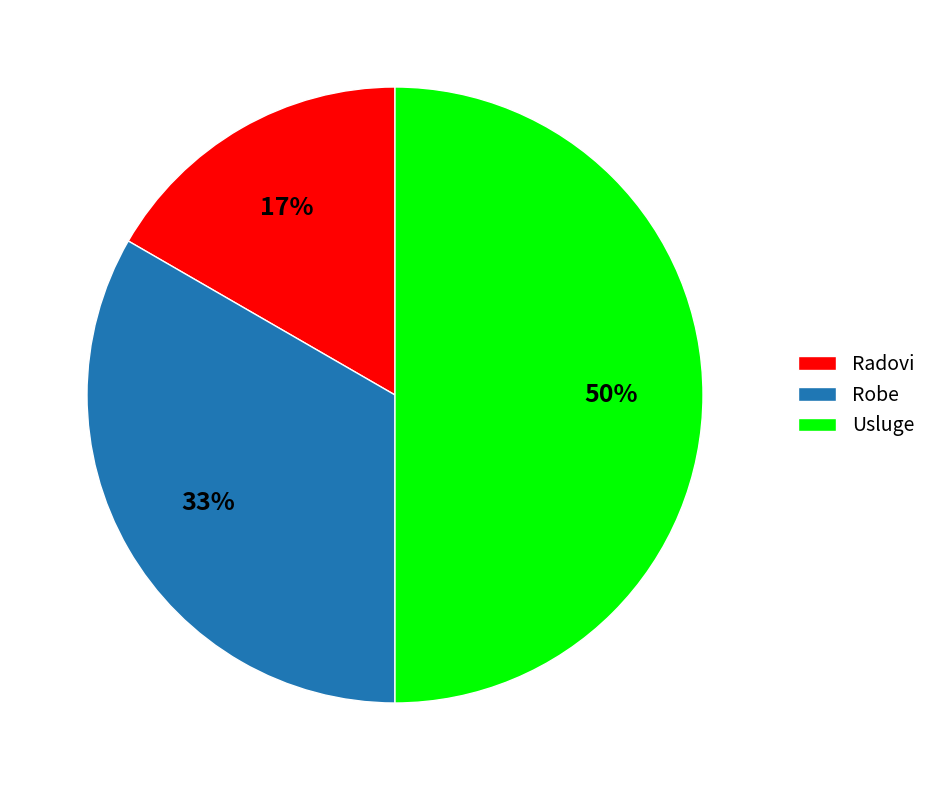

Which slice is the largest?

Usluge